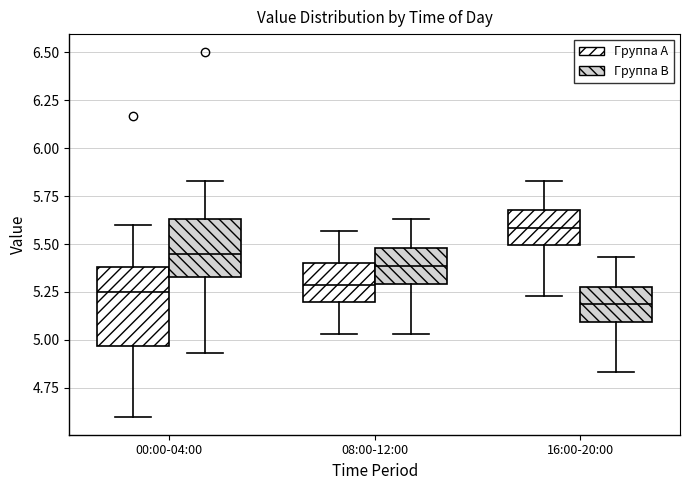

Which box's median line is the highest?

16:00-20:00 (Группа A)